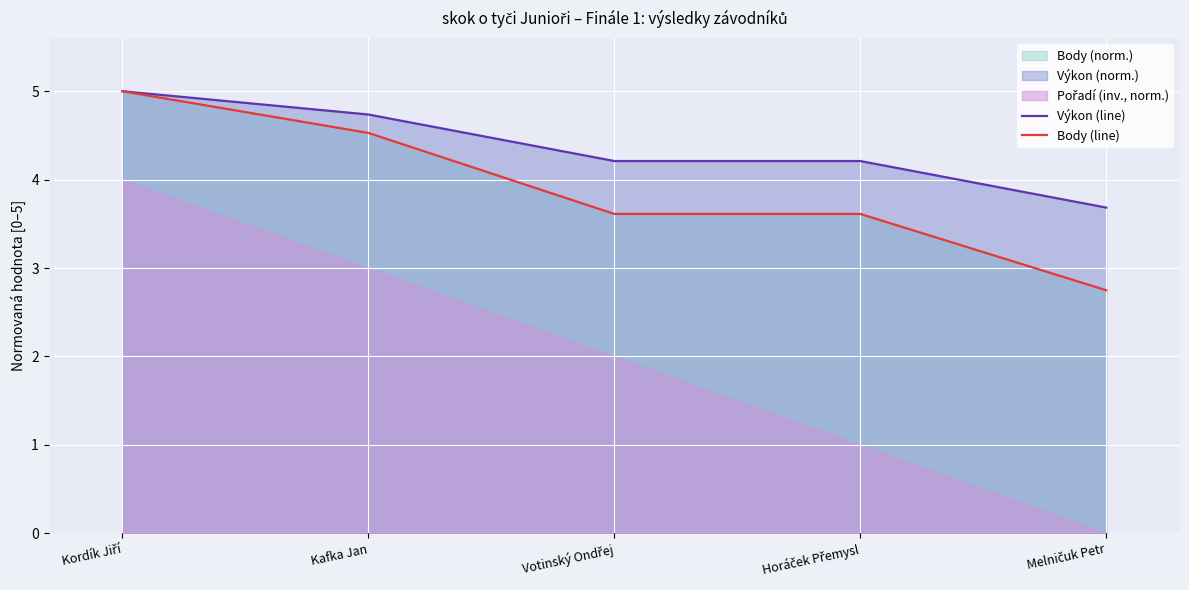

What is the highest value of the Body (line) series?

5.0